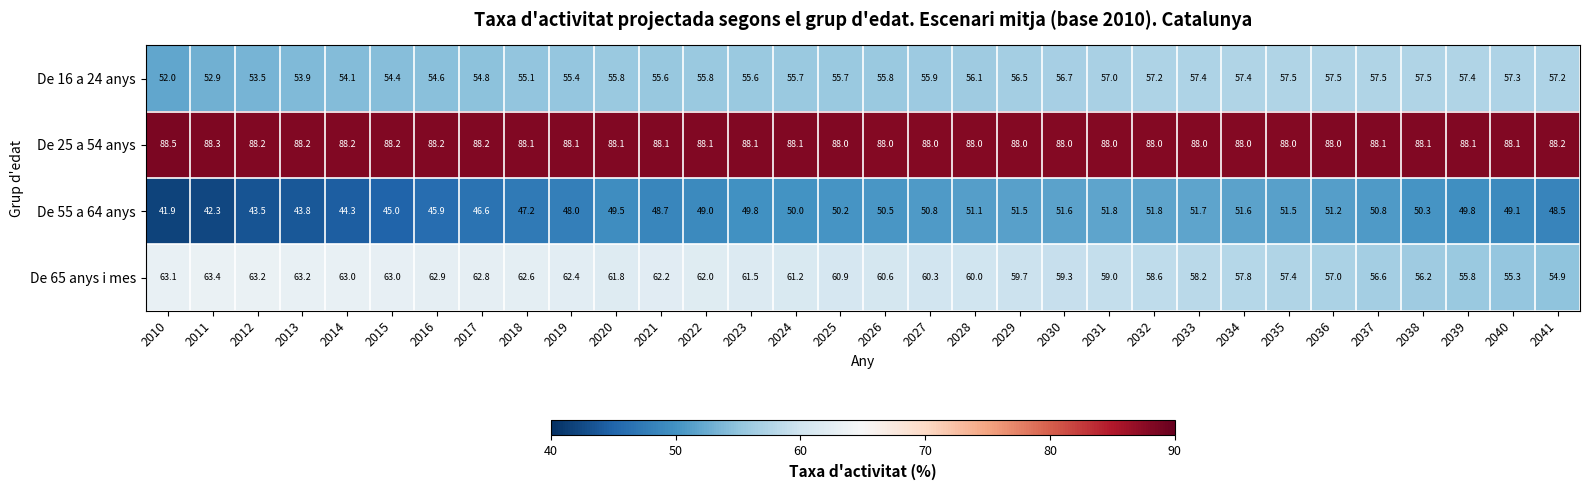

What is the average value of the De 25 a 54 anys series?

88.1